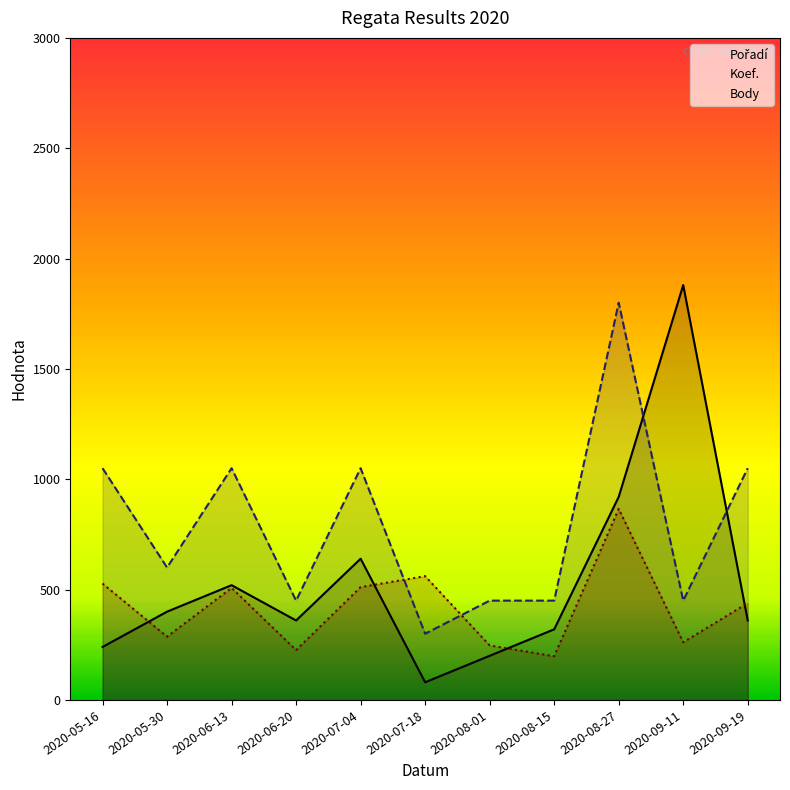

What is the total value across all series at 2020-05-30?

1286.7